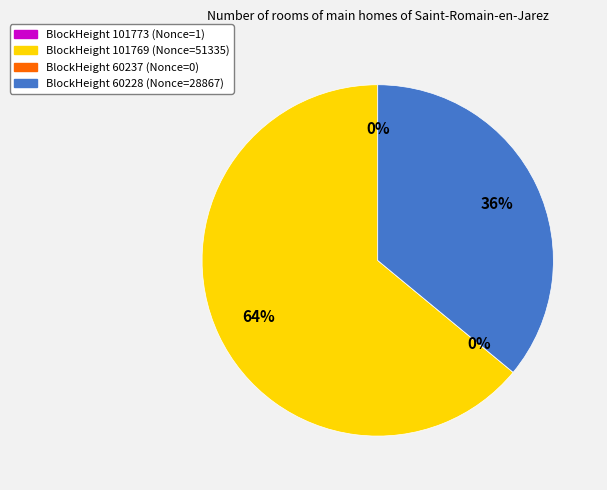

Which slice is the smallest?

60237